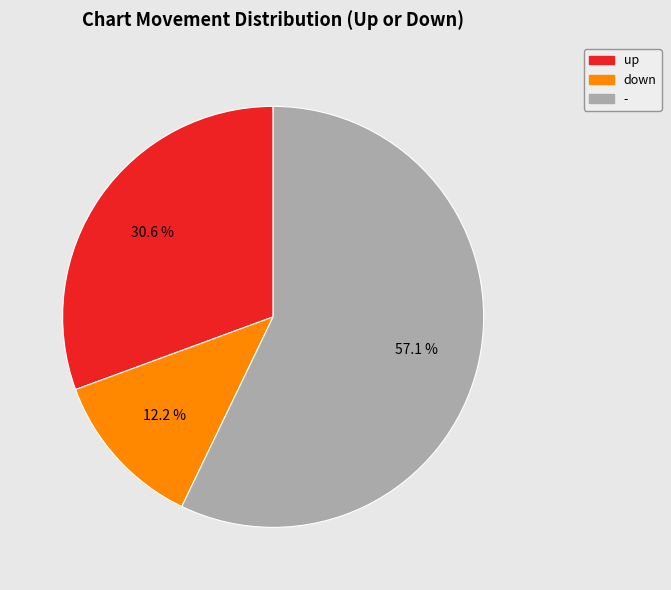

How many segments does this pie chart have?

3